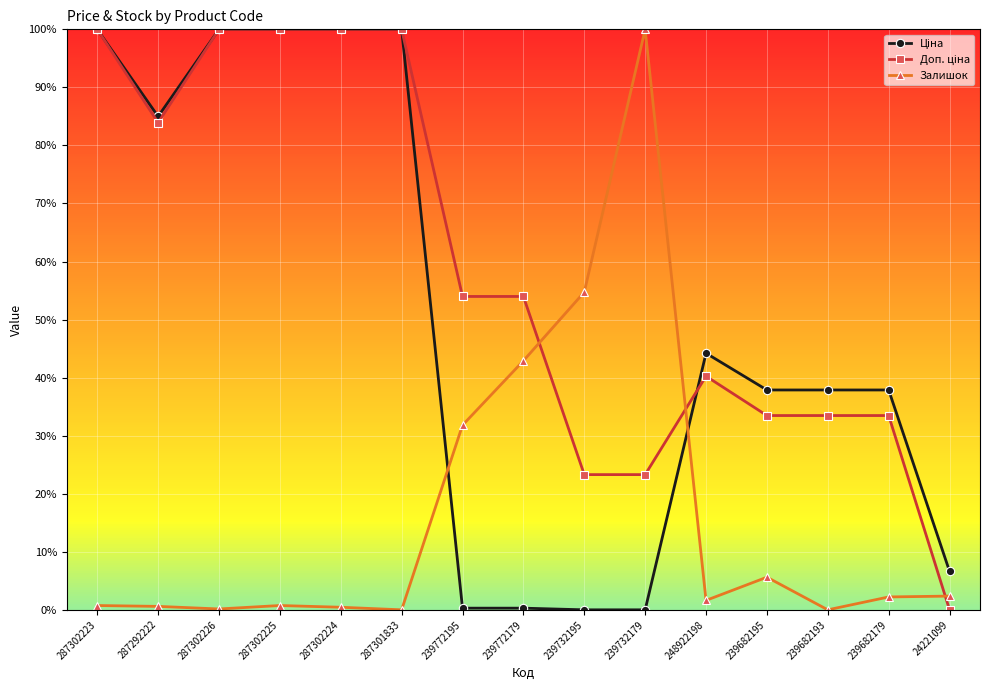

What is the highest value of the Залишок series?

100.0